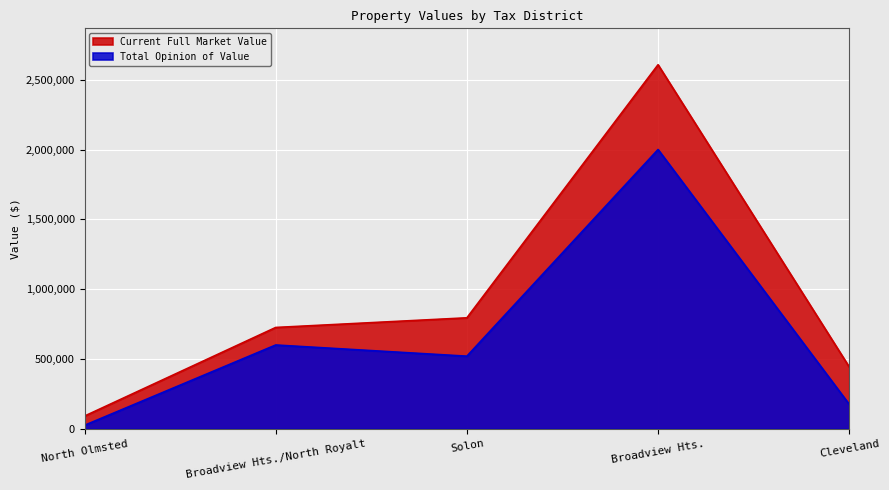

How many data points in Total Opinion of Value are less than 520000?

2